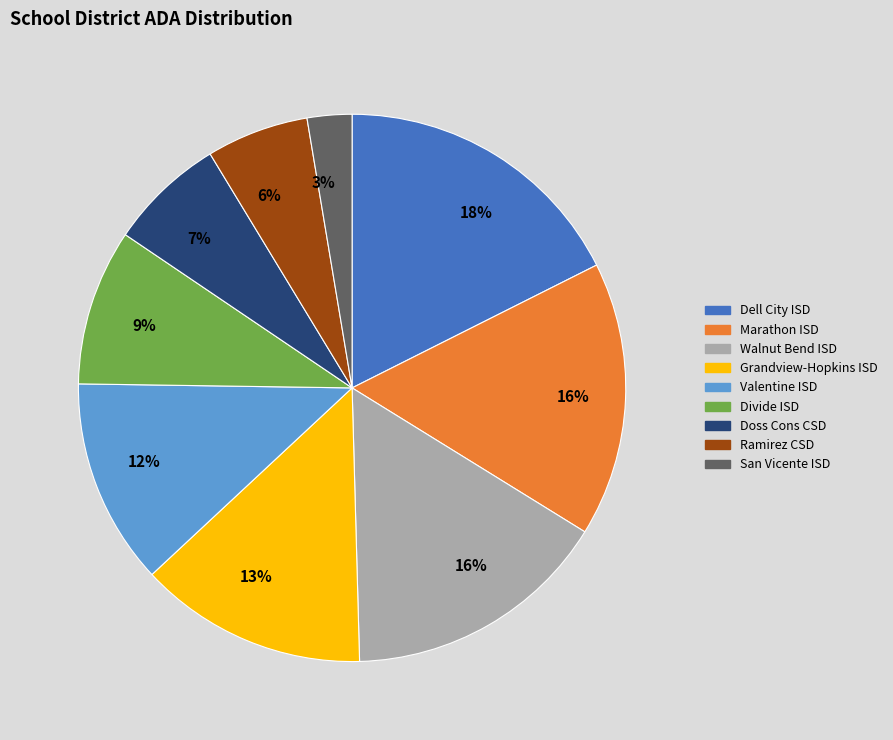

Is the sum of Divide ISD and Grandview-Hopkins ISD greater than half?

No